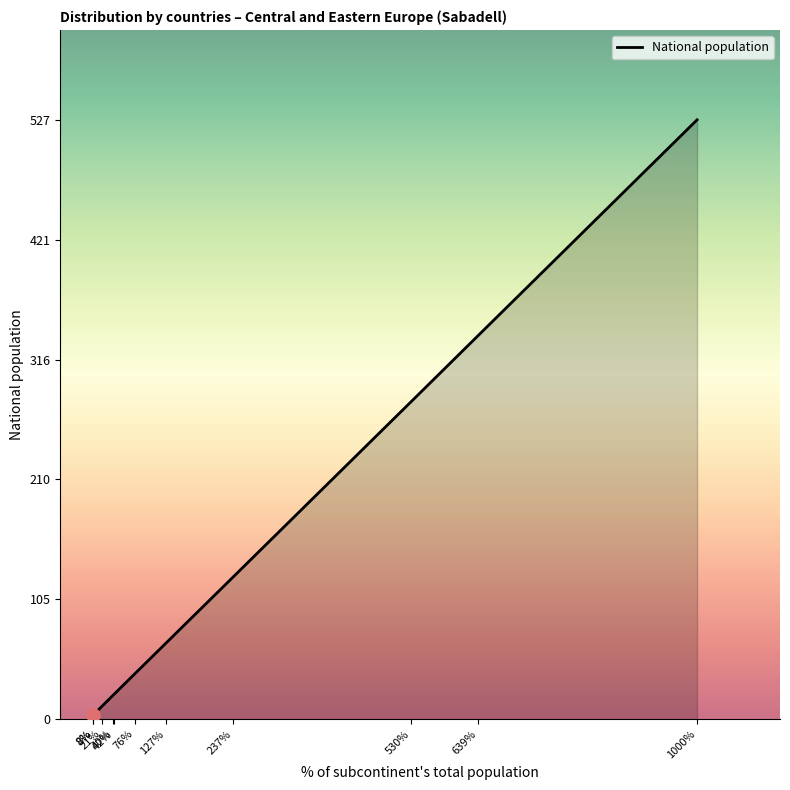

Between 530% and 76%, which is larger?

530%